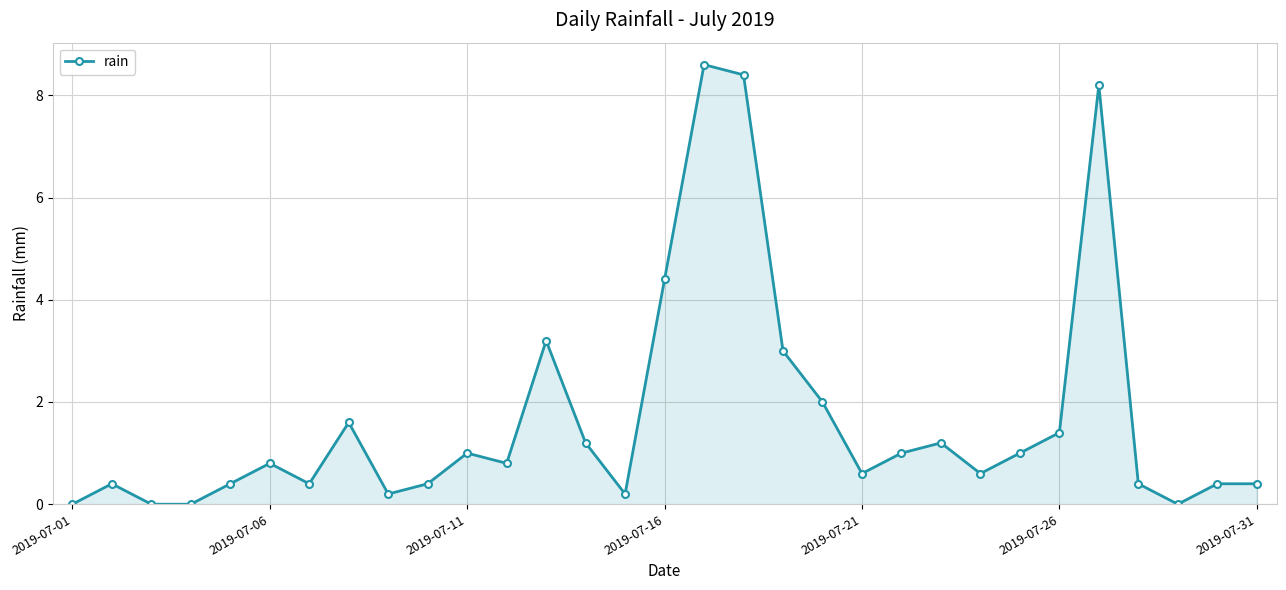

Count the number of data series in this chart.

1